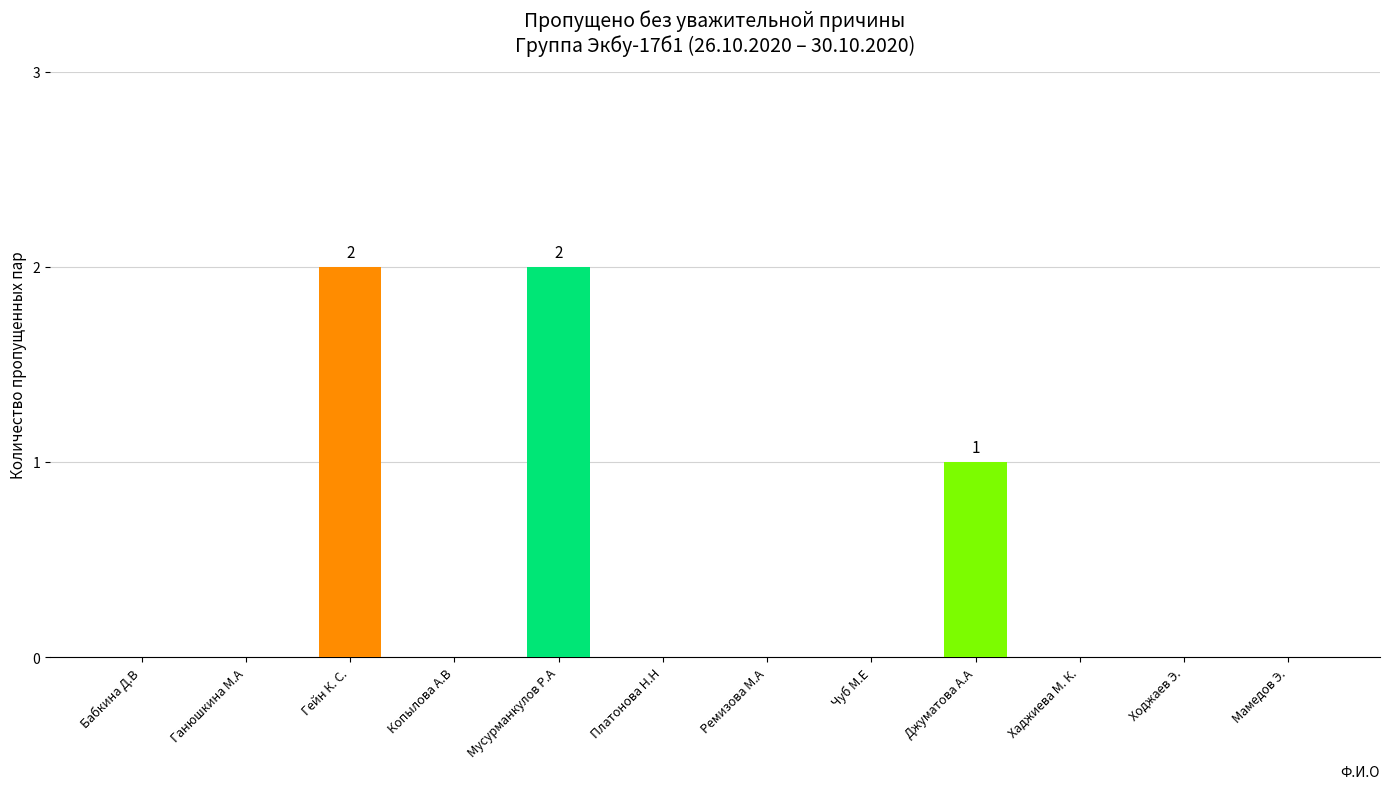

Reading left to right, list all the values displayed in this chart.

Бабкина Д.В=0	Ганюшкина М.А=0	Гейн К. С.=2	Копылова А.В=0	Мусурманкулов Р.А=2	Платонова Н.Н=0	Ремизова М.А=0	Чуб М.Е=0	Джуматова А.А=1	Хаджиева М. К.=0	Ходжаев Э.=0	Мамедов Э.=0